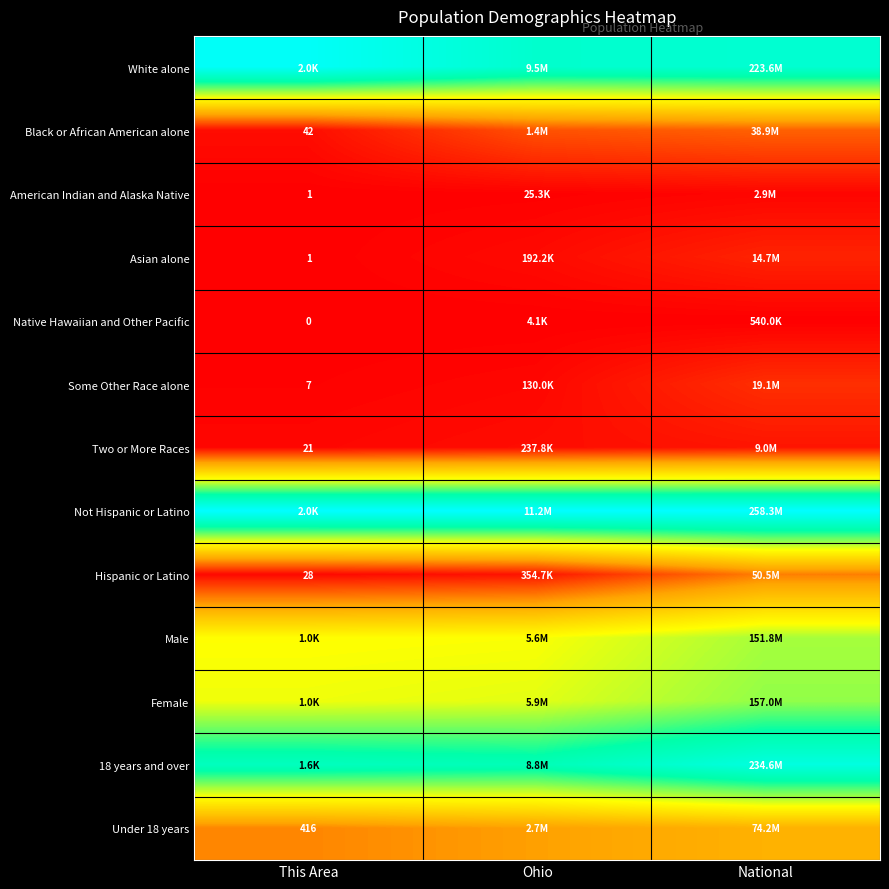

At which category is the sum across all series the highest?

National